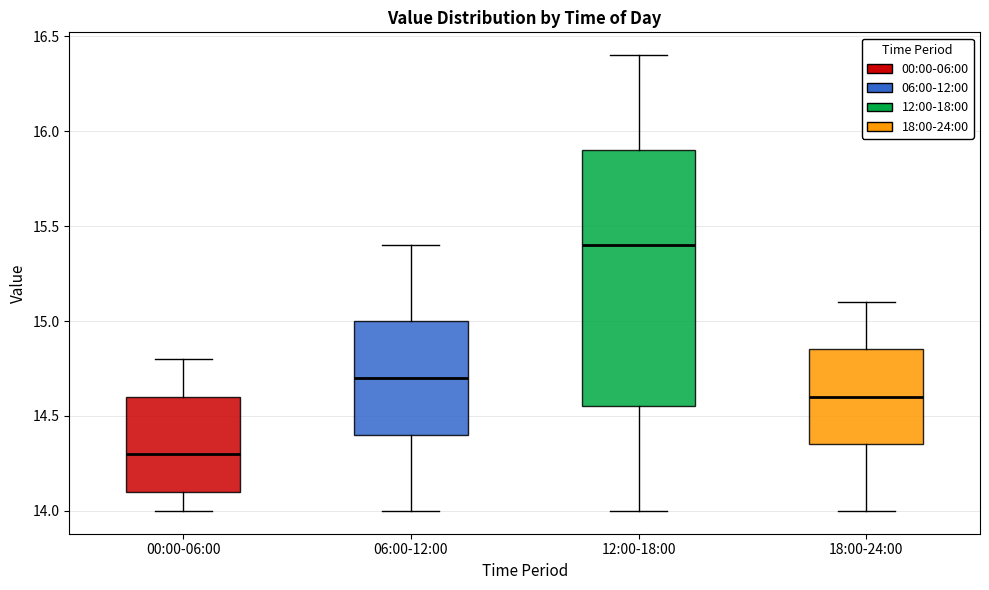

Where does the lower whisker of the box for 00:00-06:00 end on the y-axis? The values are not printed on the chart, so give them approximately, as read against the axis.

14.00